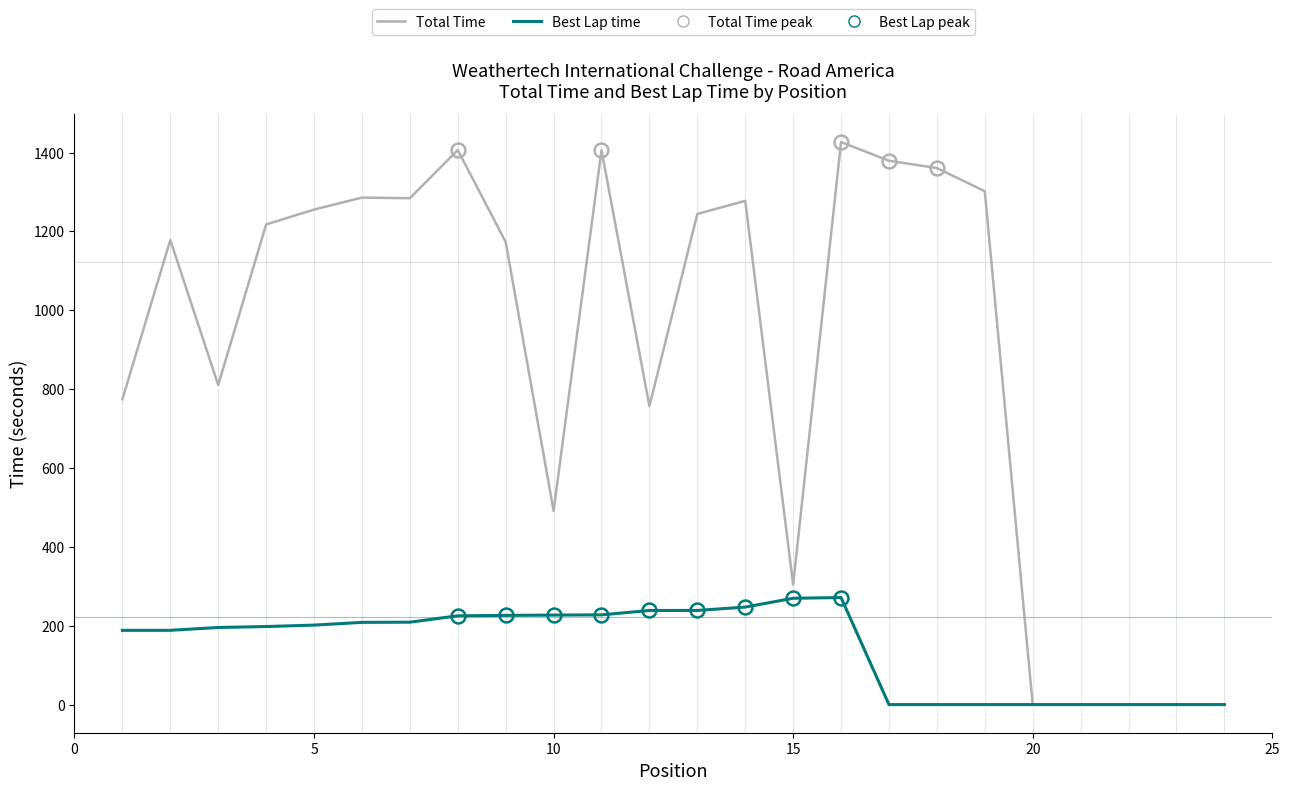

List the series in order of their peak value, lowest first.

Best Lap time, Total Time